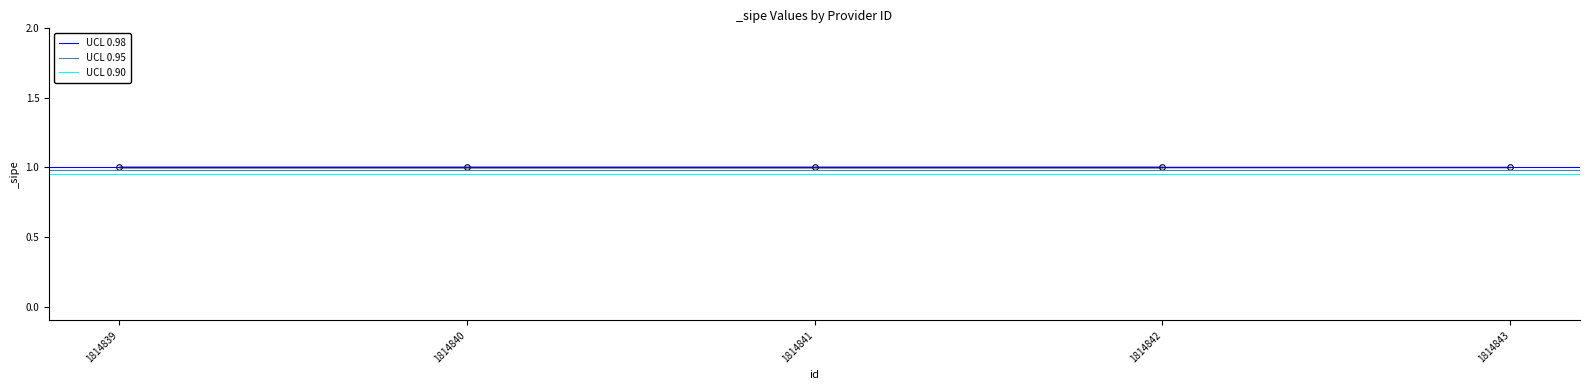

Which series changed the most between 1814842 and 1814841?

UCL 0.98